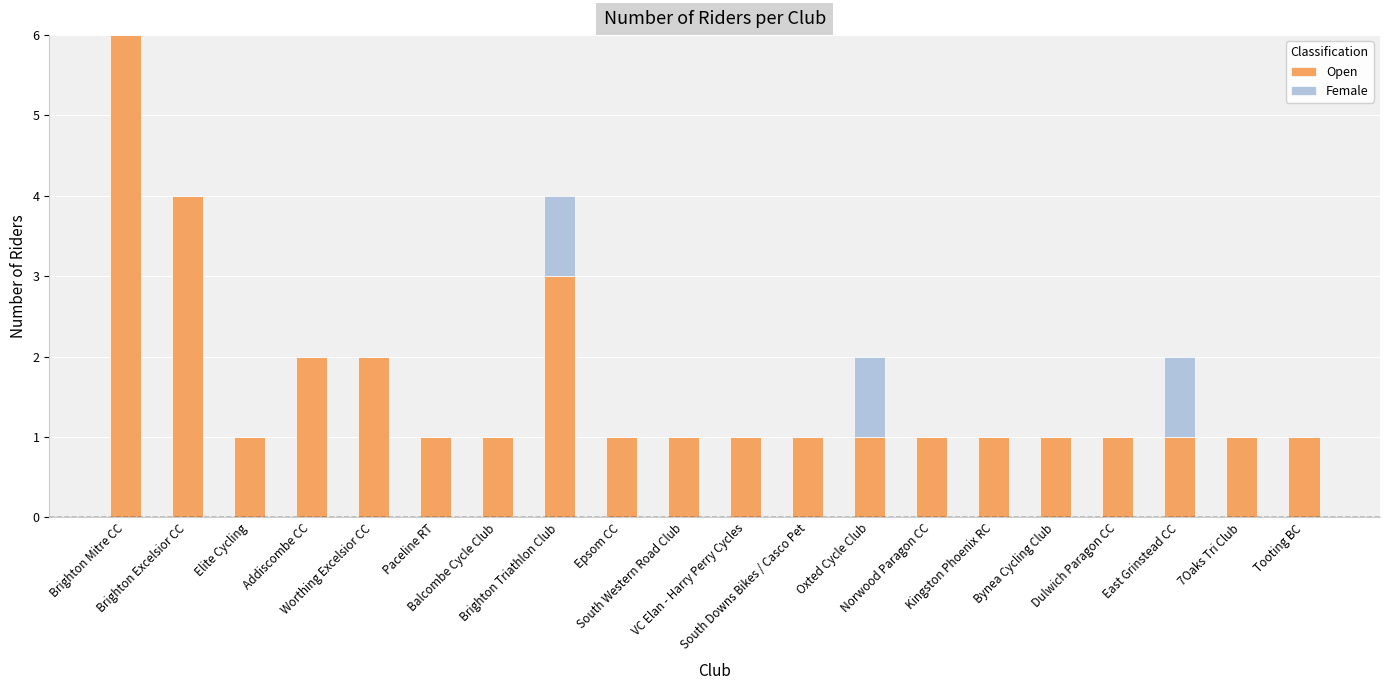

Read the Open value at Norwood Paragon CC.

1